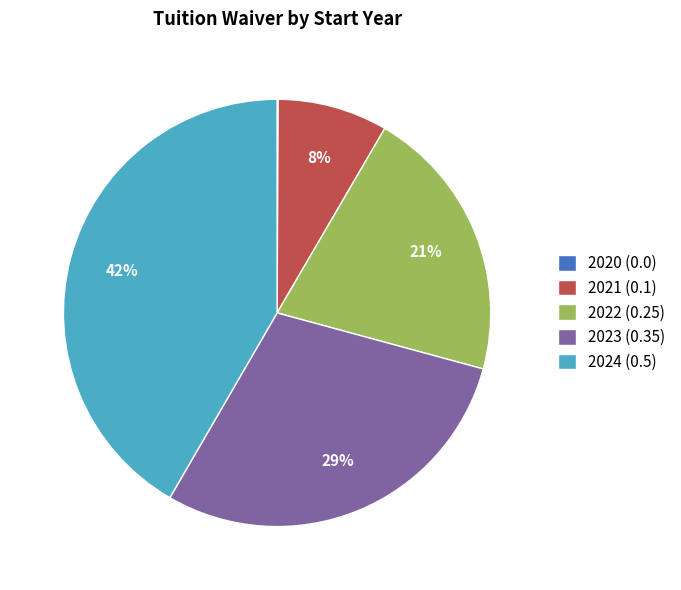

Is it true that 2021 is 3% of the pie?

False